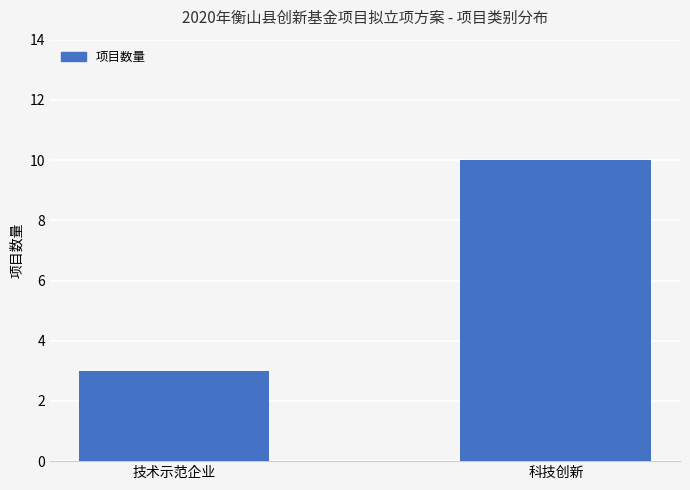

Reading left to right, list all the values displayed in this chart.

3	10